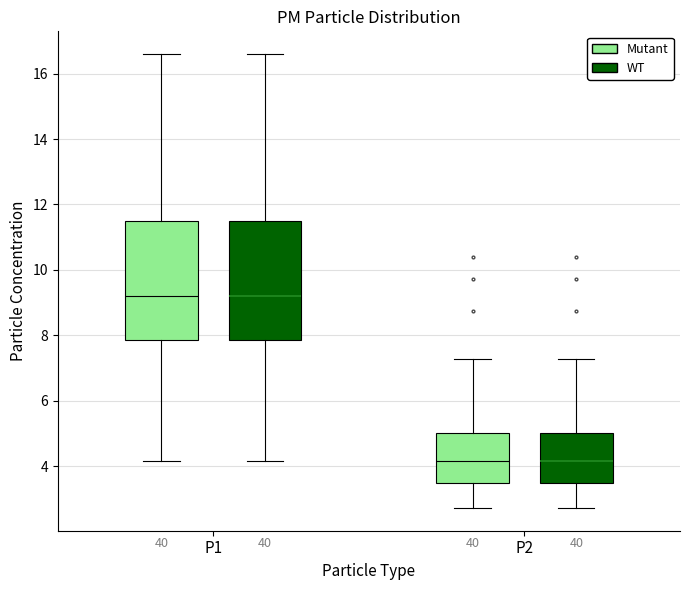

Reading left to right, transcribe this box plot: for each box, give where its median line is, the range the box spans, and where its two whiskers end, as read against the y-axis. The values are not printed on the chart, so give them approximately, as read against the axis.

P1 (Mutant): median 9.2, box 7.8 to 11.4, whiskers 4.2 to 16.6
P1 (WT): median 9.2, box 7.8 to 11.4, whiskers 4.2 to 16.6
P2 (Mutant): median 4.2, box 3.4 to 5.0, whiskers 2.8 to 7.2
P2 (WT): median 4.2, box 3.4 to 5.0, whiskers 2.8 to 7.2